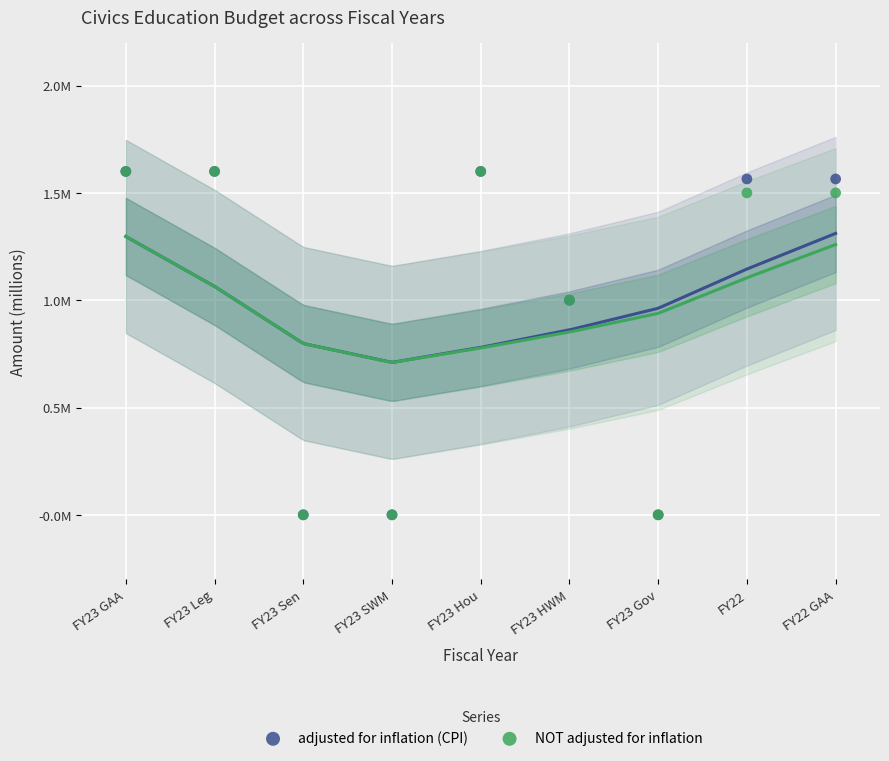

What are all the series names shown in the legend?

adjusted for inflation (CPI), NOT adjusted for inflation